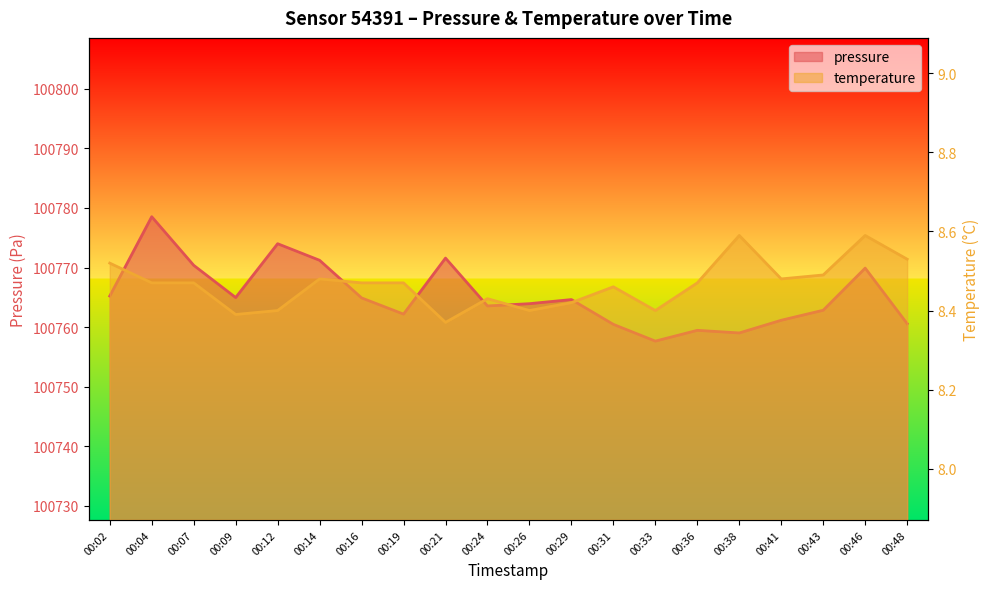

At how many categories does at least one series exceed 80169?

20